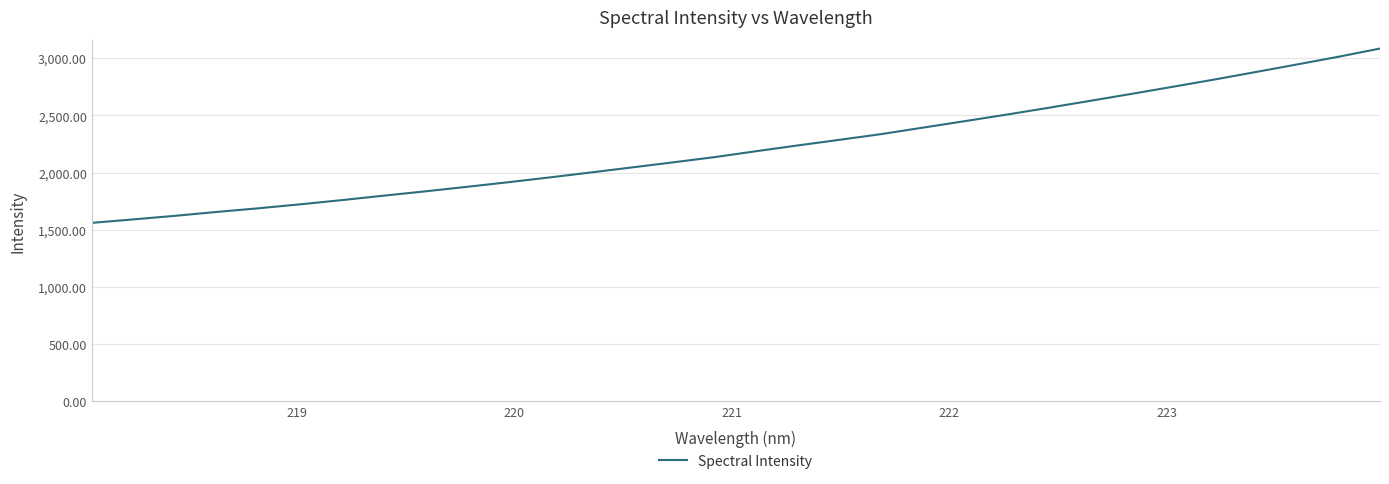

What is the difference between the maximum and minimum values?

1523.7